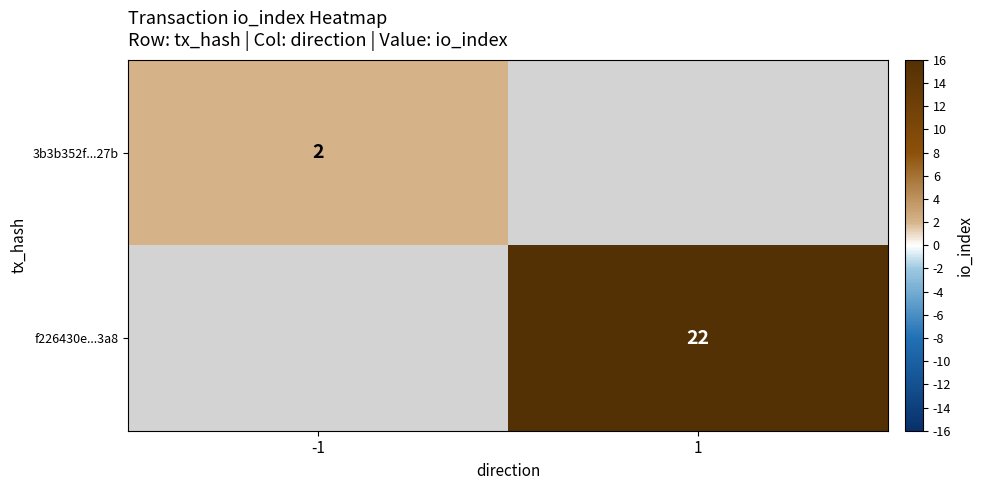

The value of 3b3b352f...27b at -1 is 3. True or false?

False